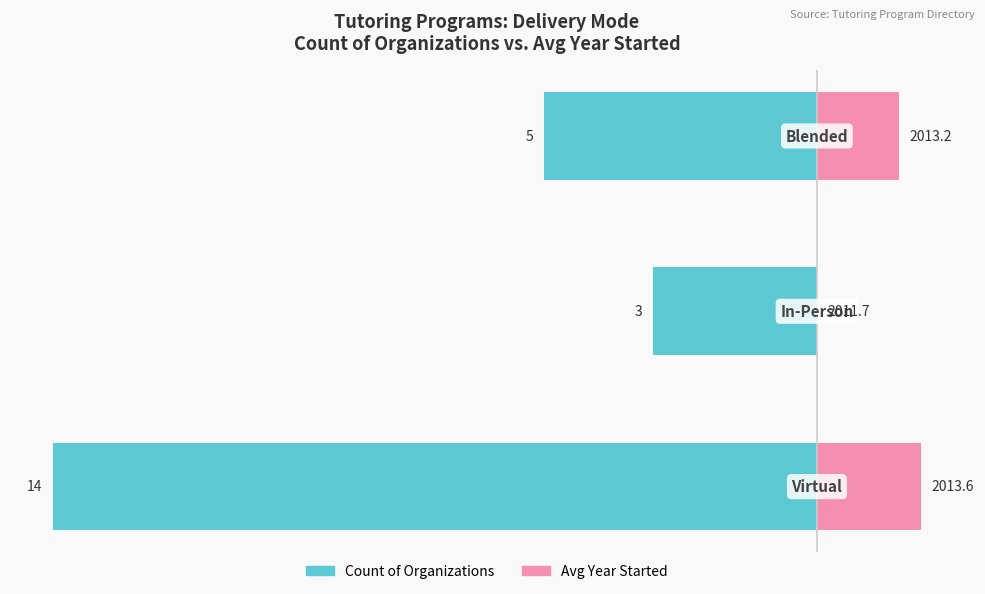

What is the difference between the Count of Organizations values at 1 and 0?

11.0